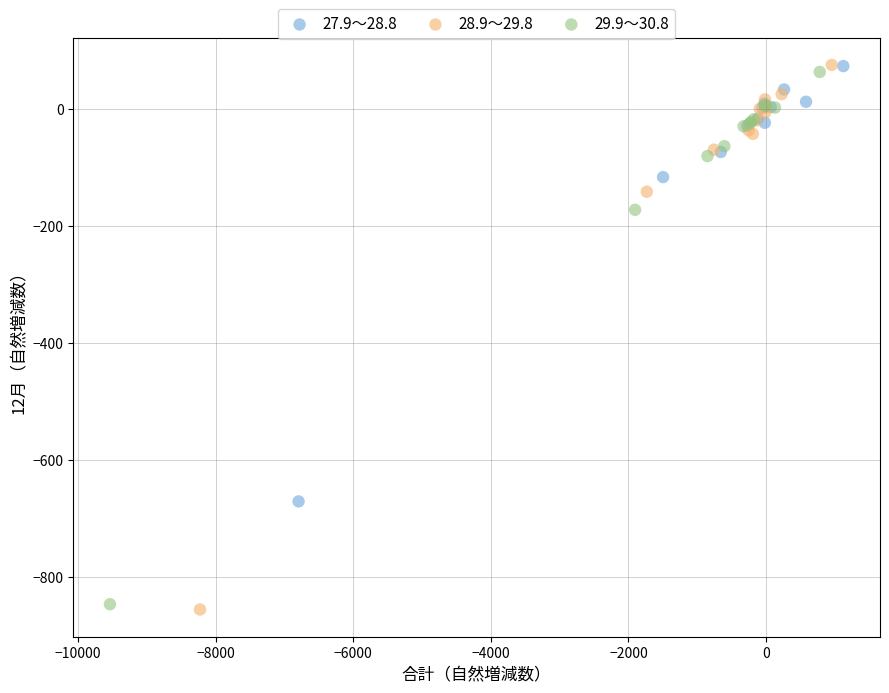

Which series has the widest spread of Y values?

28.9～29.8